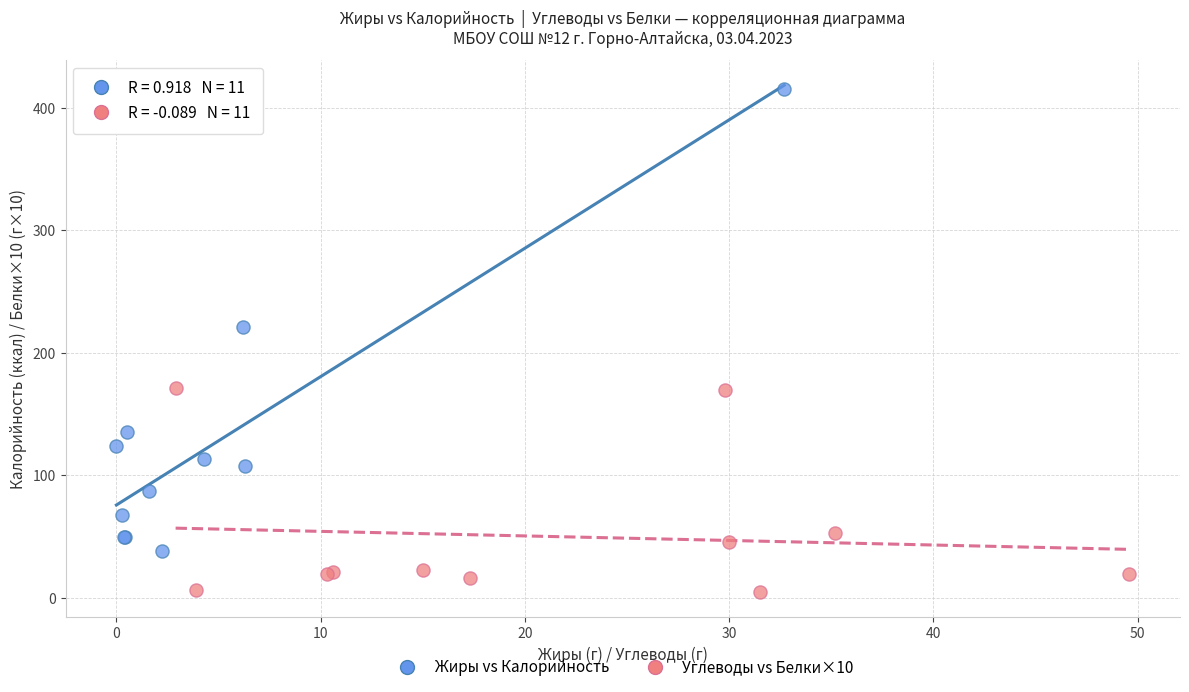

Which series has the largest Y range (max minus min)?

Жиры vs Калорийность